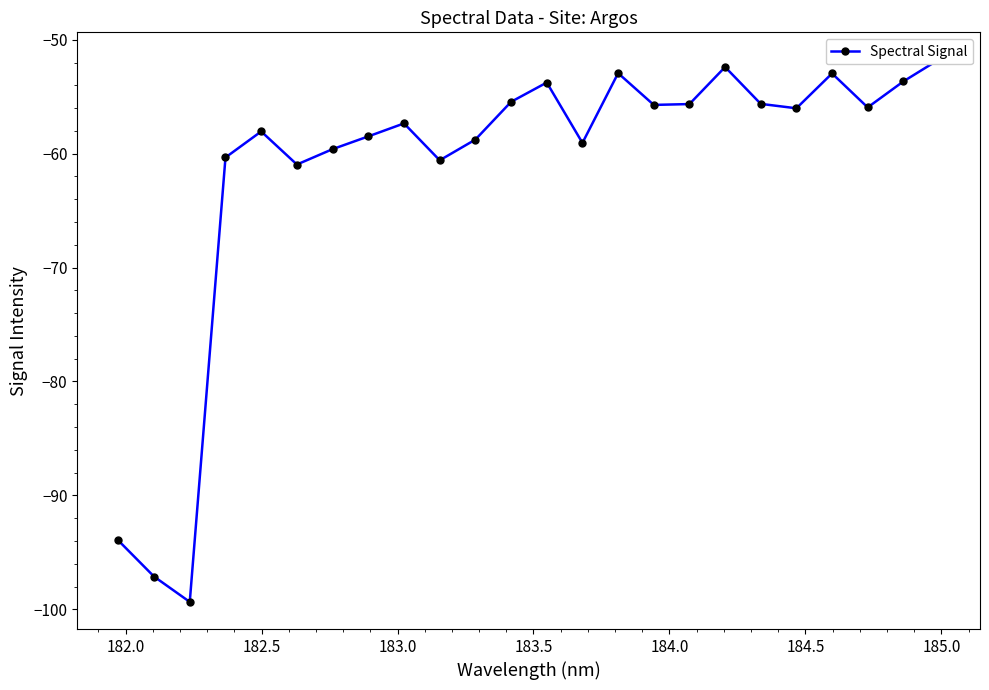

What is the label of the 23rd point from the right?

182.0